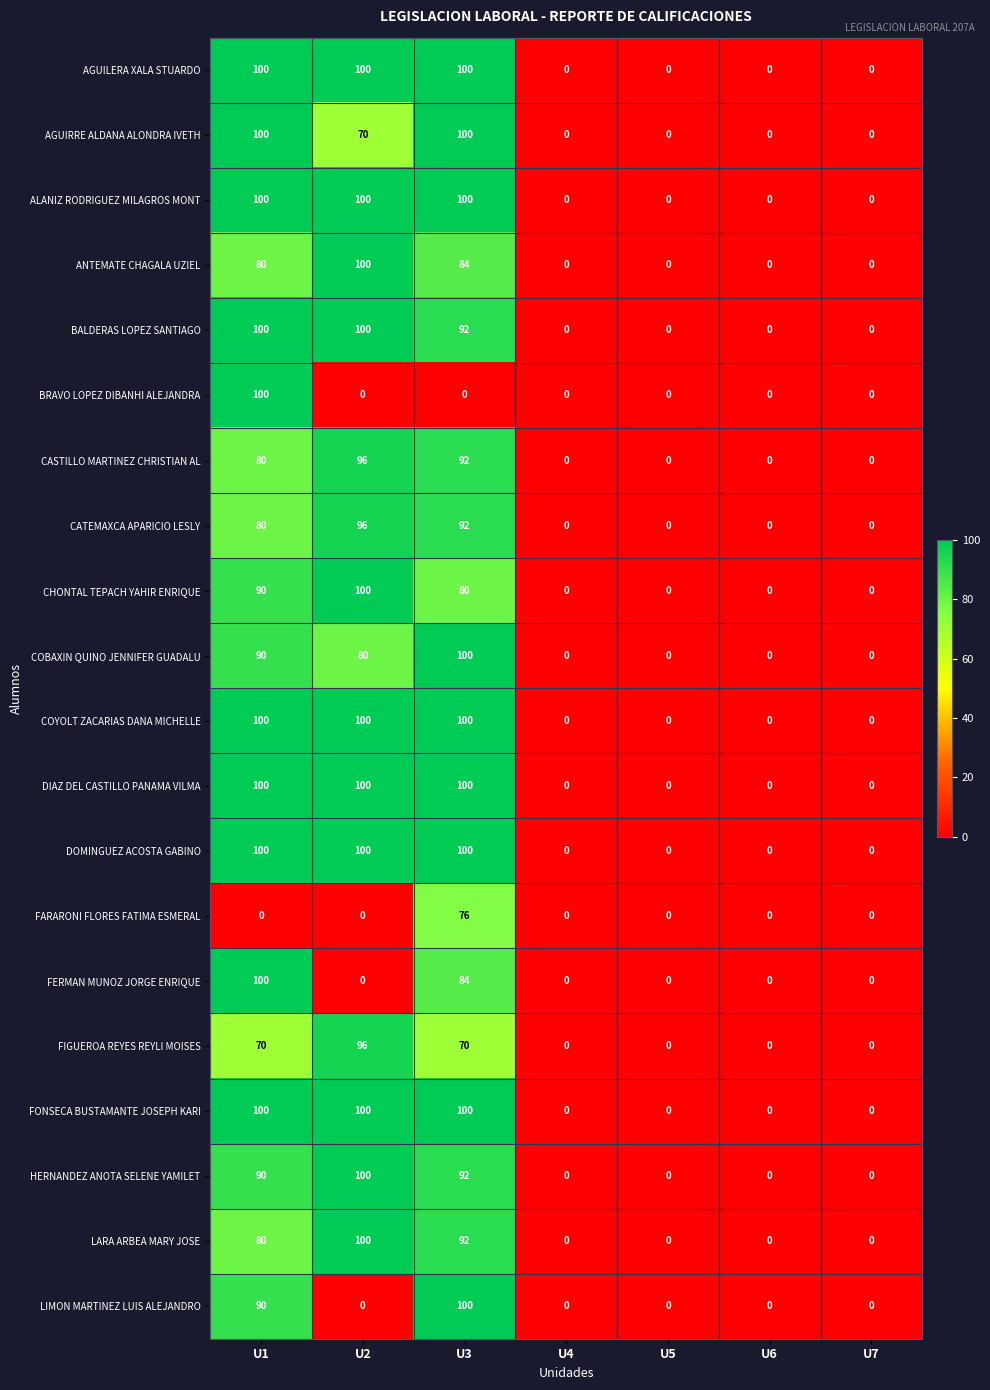

What is the maximum value shown in the chart?

100